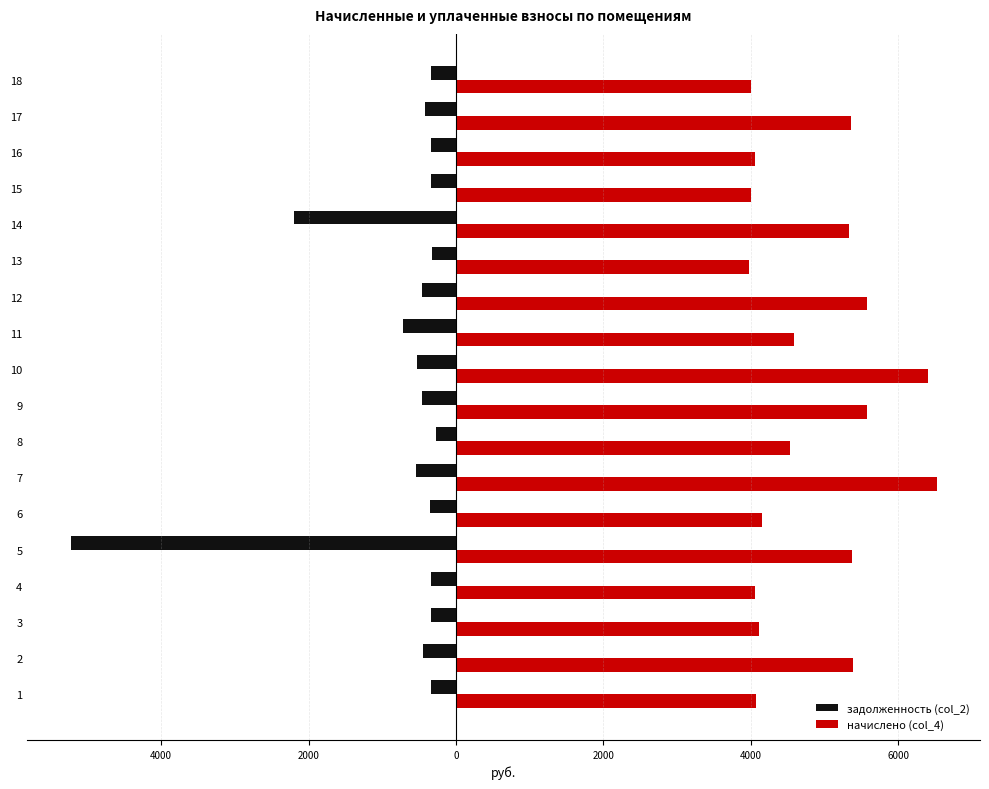

What are all the series names shown in the legend?

задолженность (col_2), начислено (col_4)